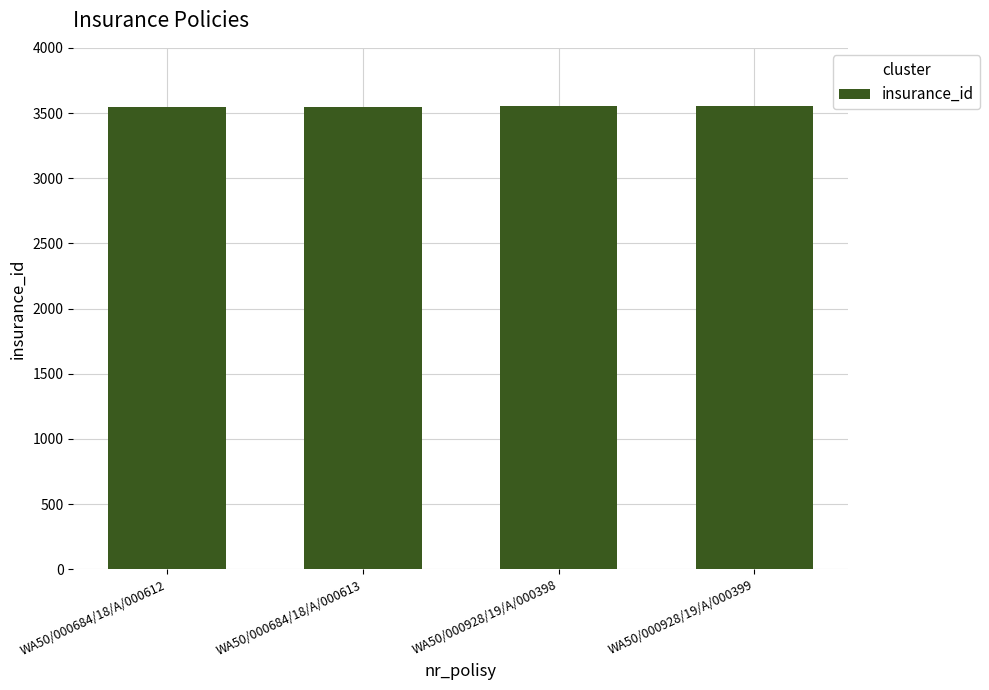

The chart shows a value of 5216 at WA50/000684/18/A/000612. True or false?

False